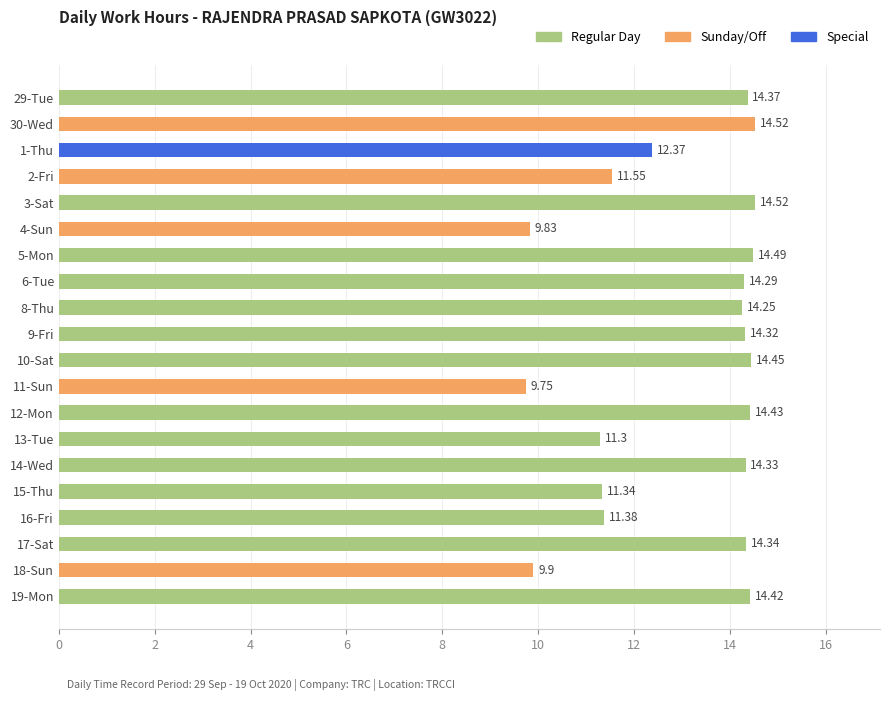

Which has a higher value, 11-Sun or 10-Sat?

10-Sat